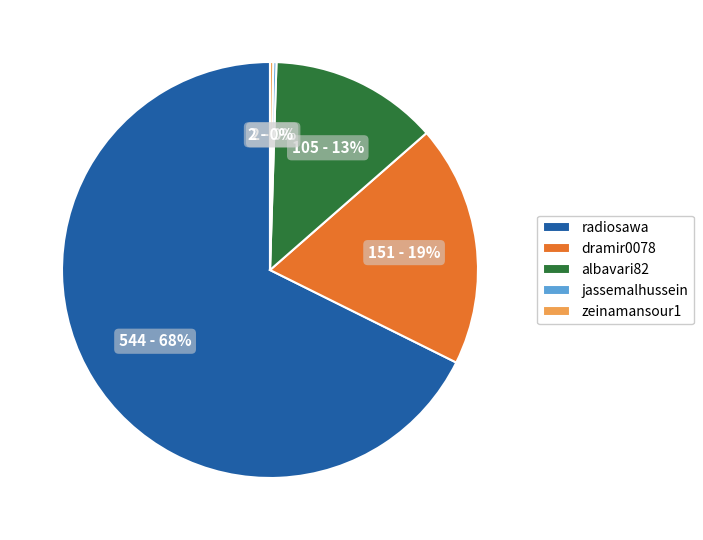

Which slice is the largest?

radiosawa